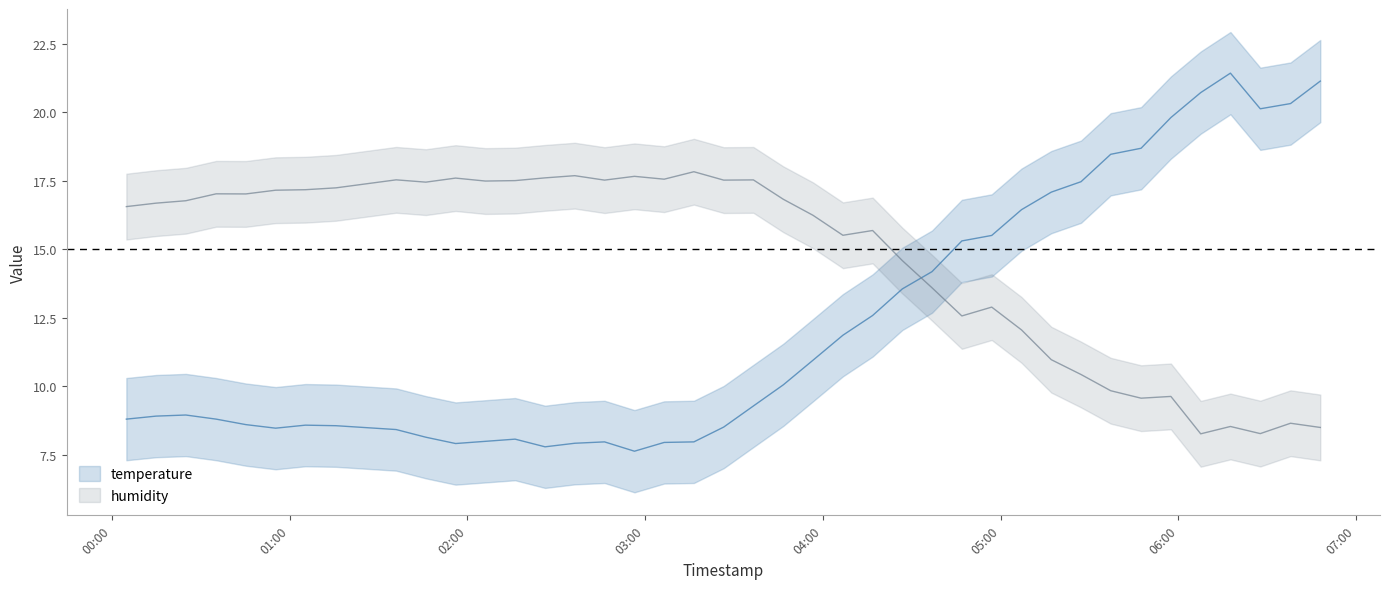

Is it true that humidity equals 6.0 at 11?

False